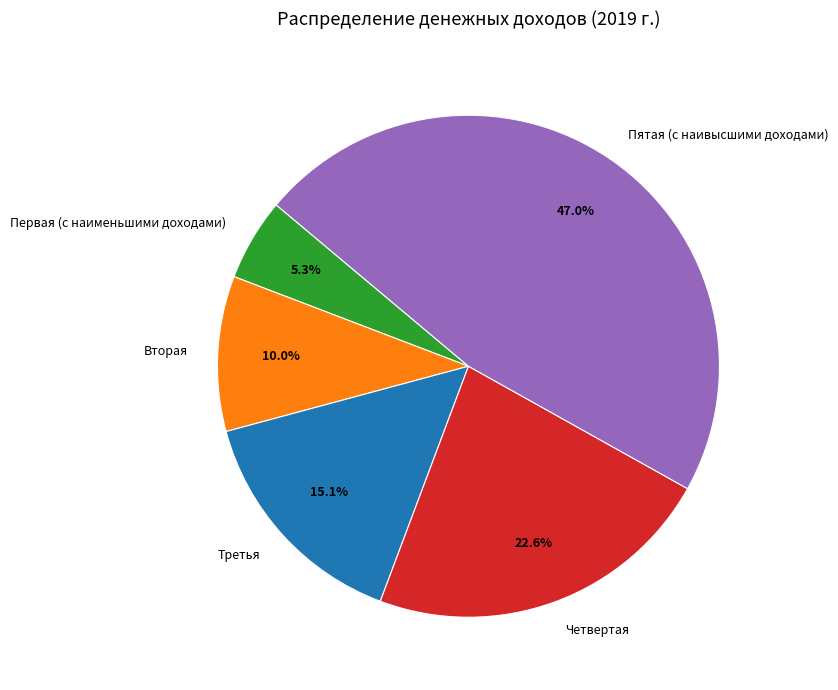

To the nearest percent, what is the difference between the largest and smallest slice percentages?

42%